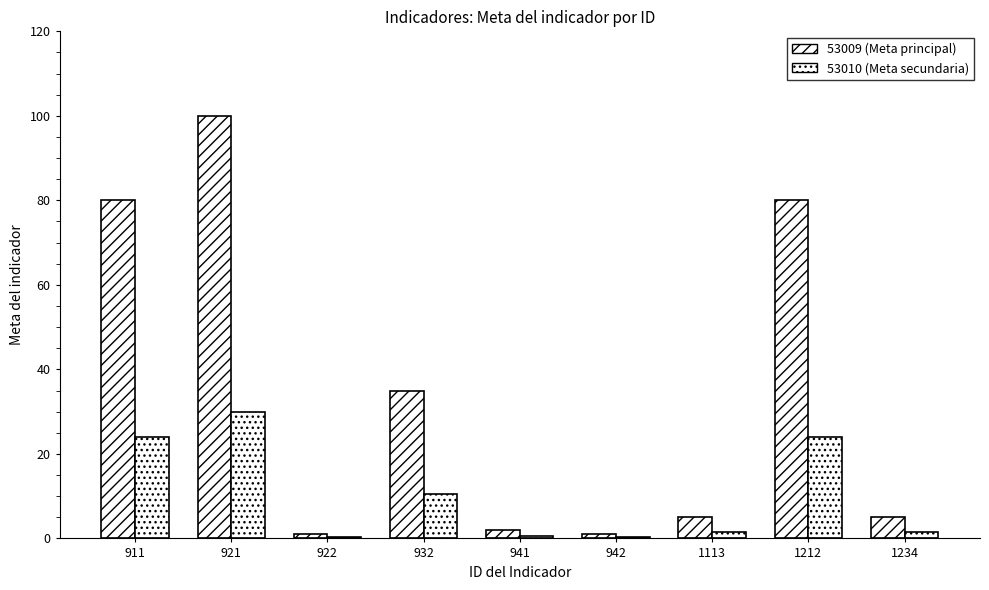

Are the bars grouped side by side (vs. stacked)?

Yes